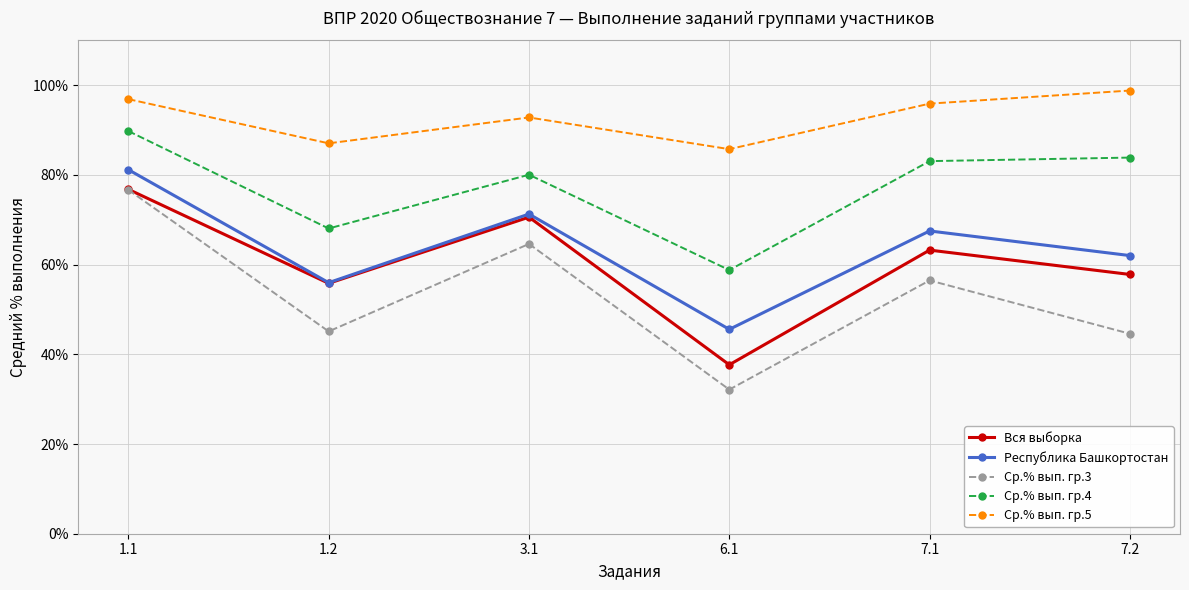

Count the number of data series in this chart.

5